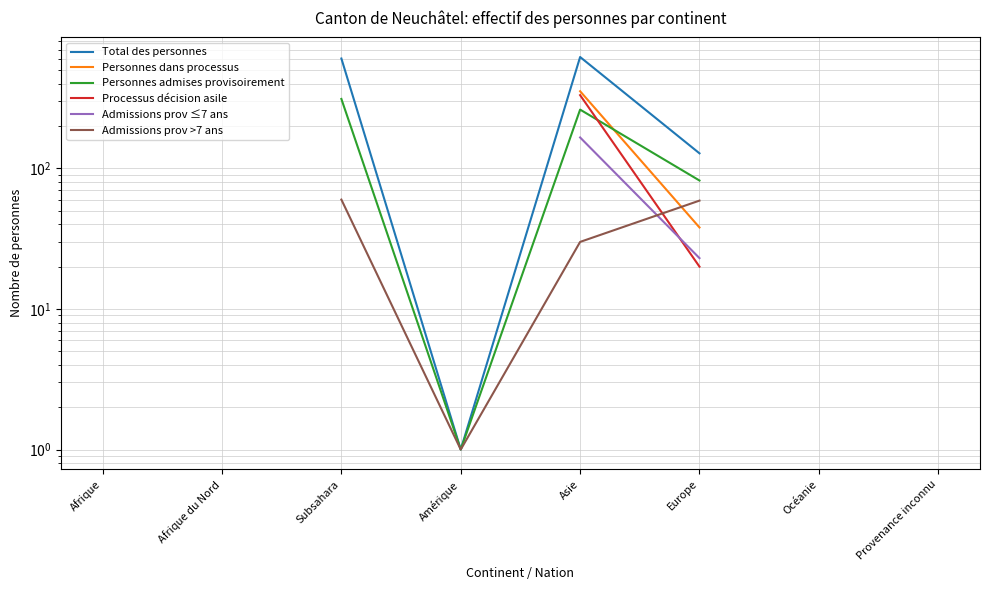

How many interior local valleys does the Admissions prov >7 ans series have?

1